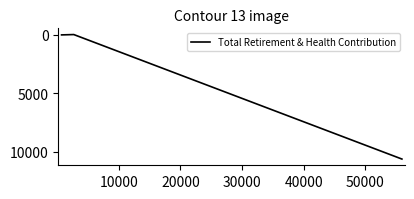

The value at 20000 is 49. True or false?

False